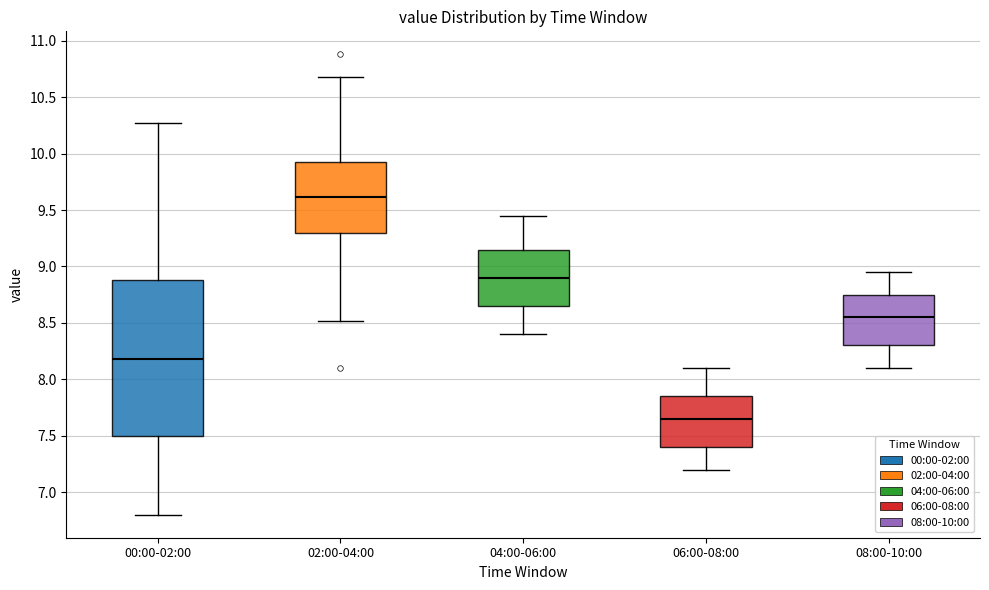

Which box is the tallest, from its lower edge to its upper edge?

00:00-02:00